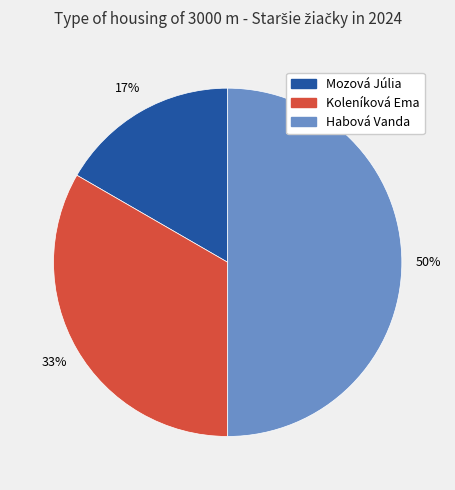

To the nearest percent, what is the difference between the Koleníková Ema and Habová Vanda slice percentages?

17%